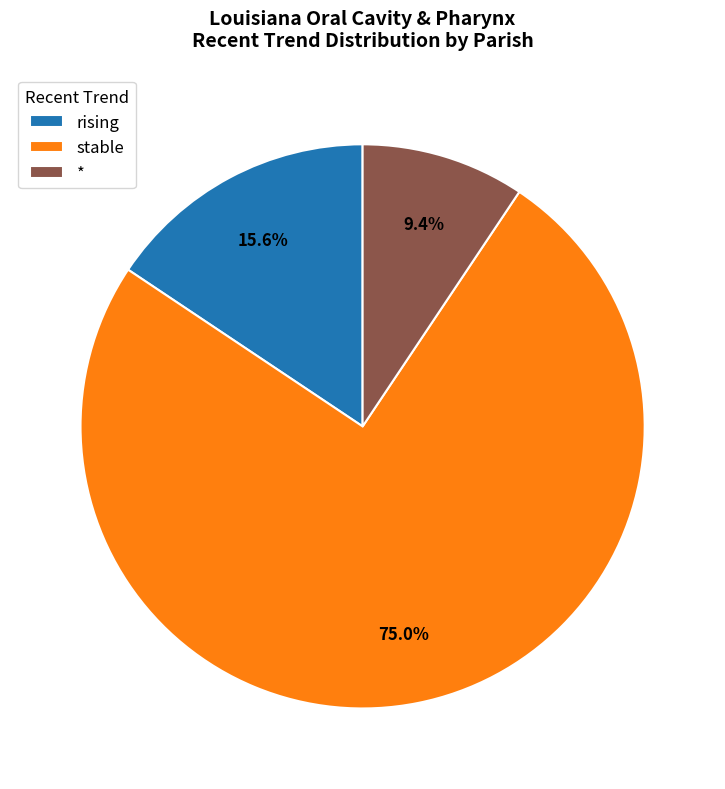

Which category has the biggest portion of the pie?

stable